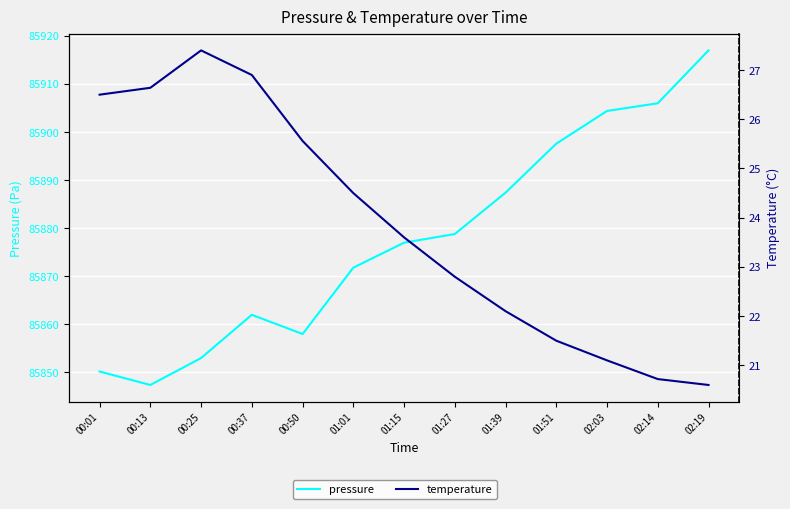

Does the chart display data point markers on the line(s)?

No